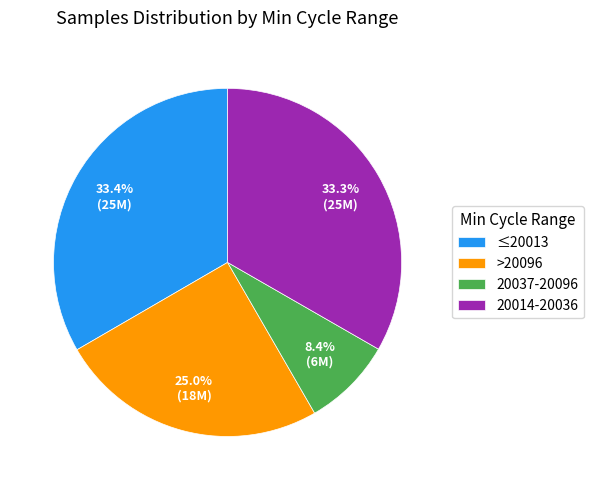

What portion of the pie excludes ≤20013?

66.6%